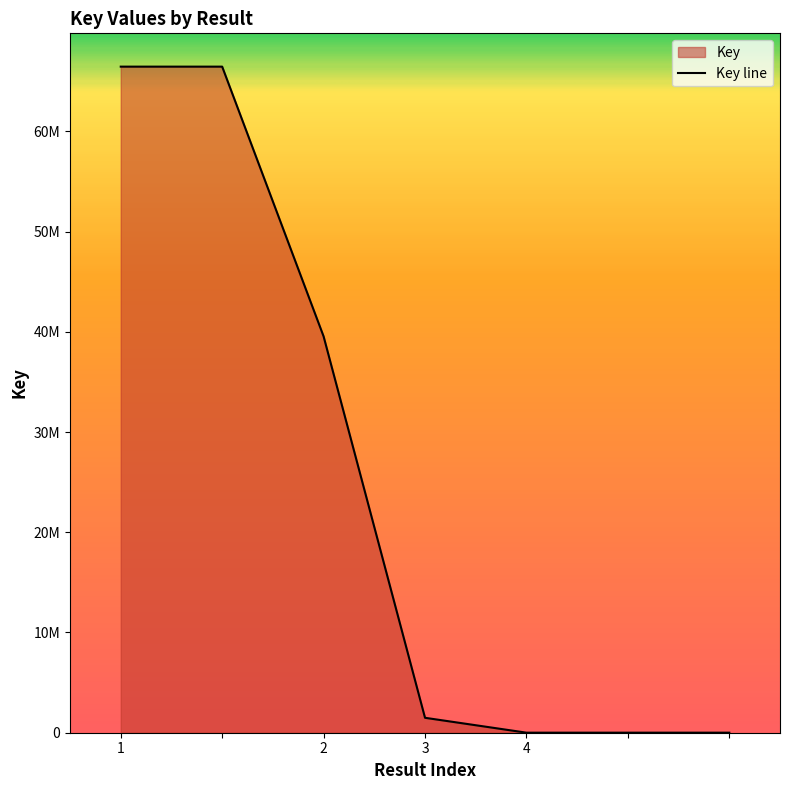

What is the label of the 5th point from the right?

2